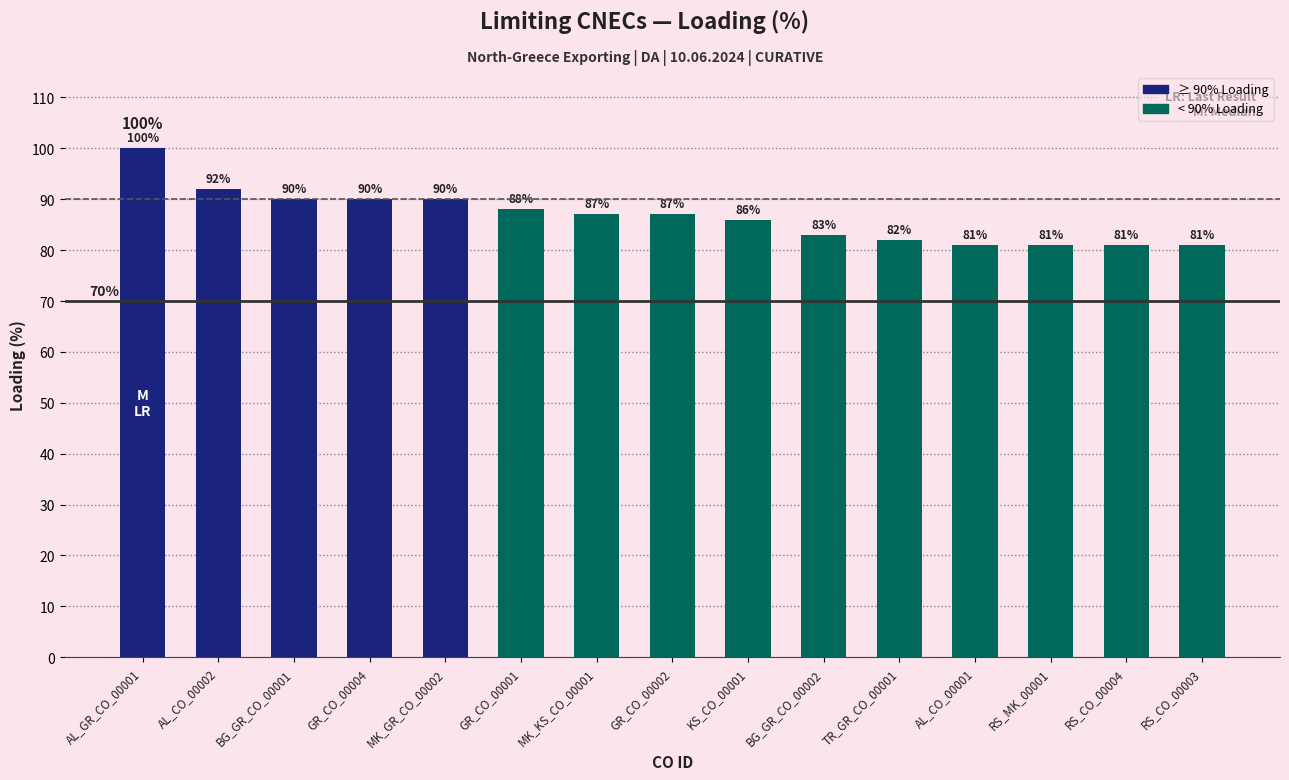

What is the greatest value displayed?

100